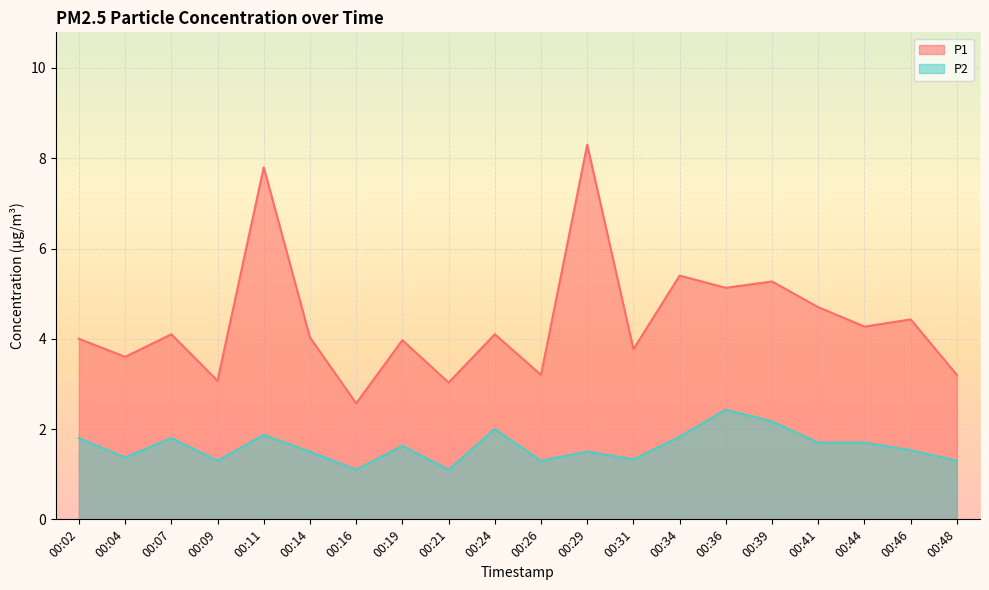

Reading left to right, extract all data points from this chart.

P1: 4.0	3.6	4.1	3.1	7.8	4.0	2.6	4.0	3.0	4.1	3.2	8.3	3.8	5.4	5.1	5.3	4.7	4.3	4.4	3.2
P2: 1.8	1.4	1.8	1.3	1.9	1.5	1.1	1.6	1.1	2.0	1.3	1.5	1.3	1.8	2.4	2.2	1.7	1.7	1.5	1.3